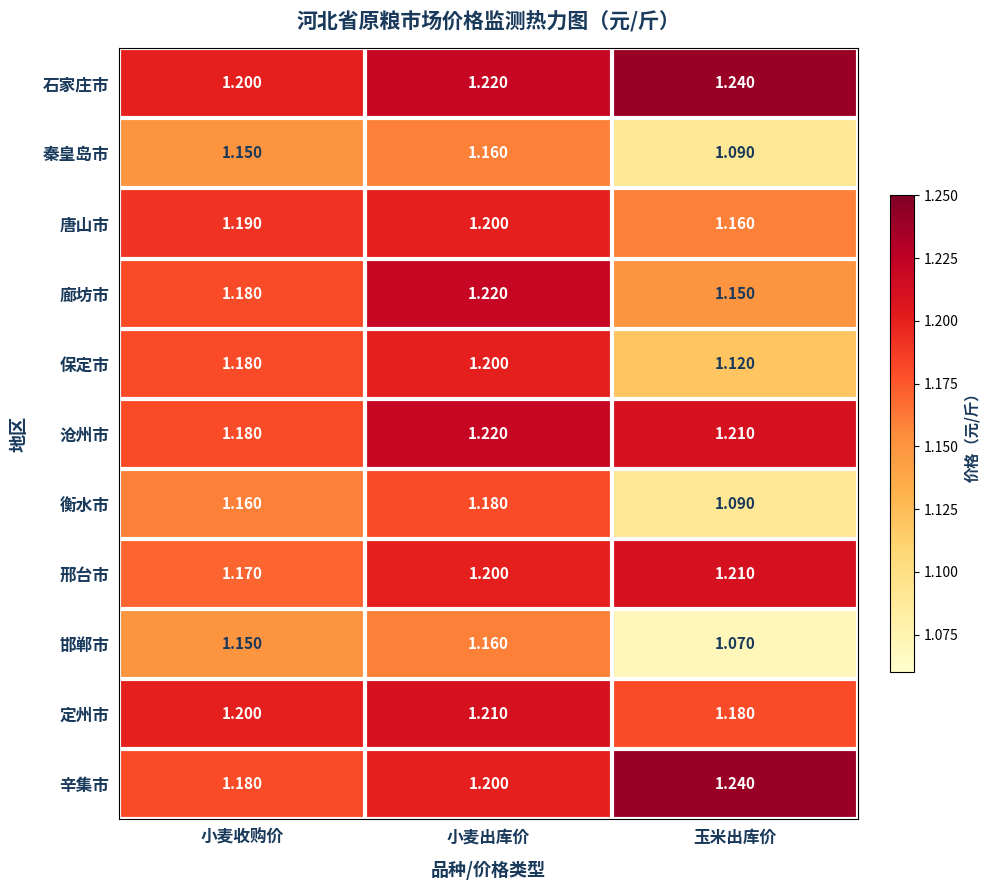

List the labels in order of 石家庄市 value, largest first.

玉米出库价, 小麦出库价, 小麦收购价